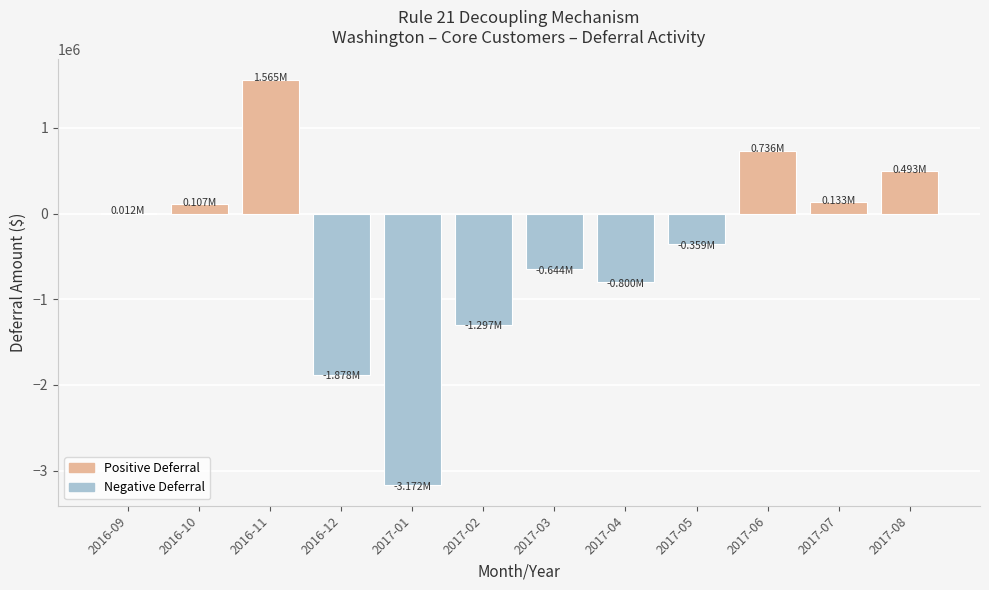

Count the number of categories in the chart.

12